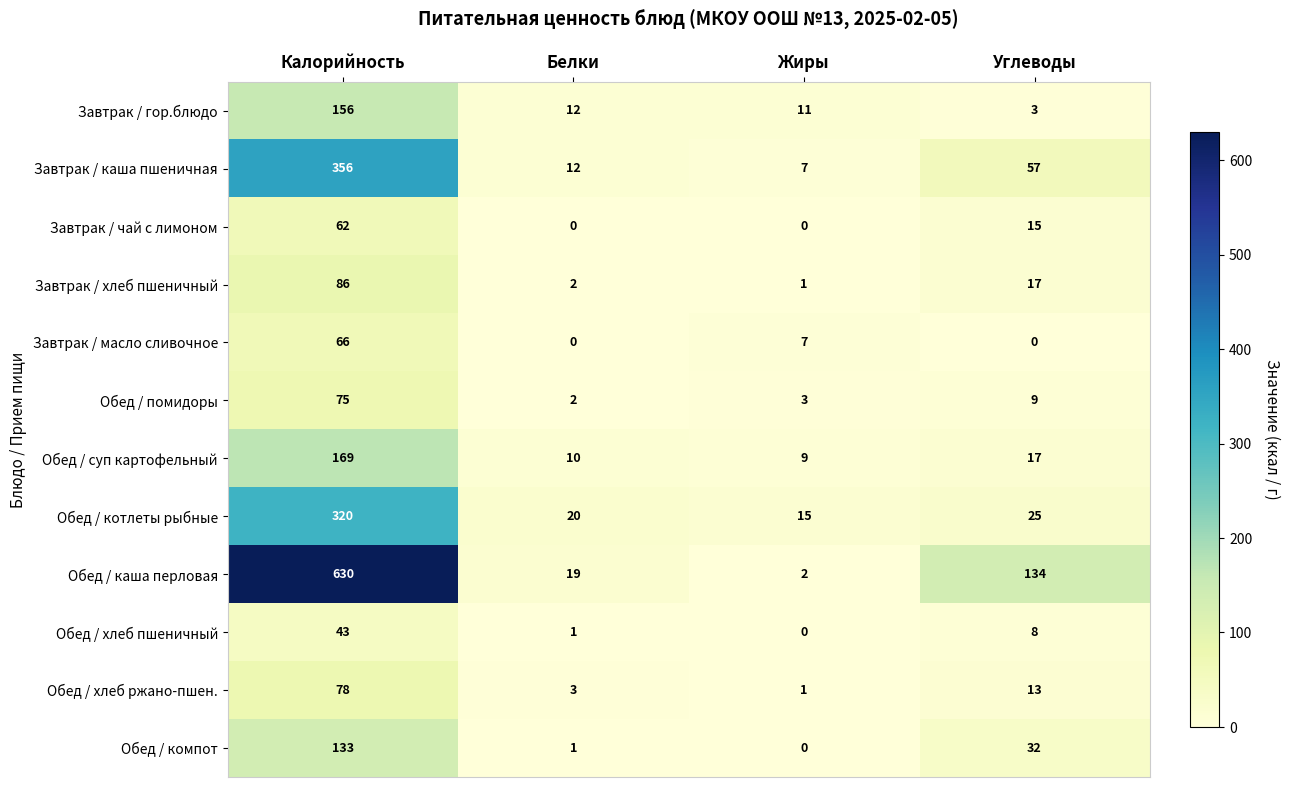

What is the total value across all series at Жиры?

56